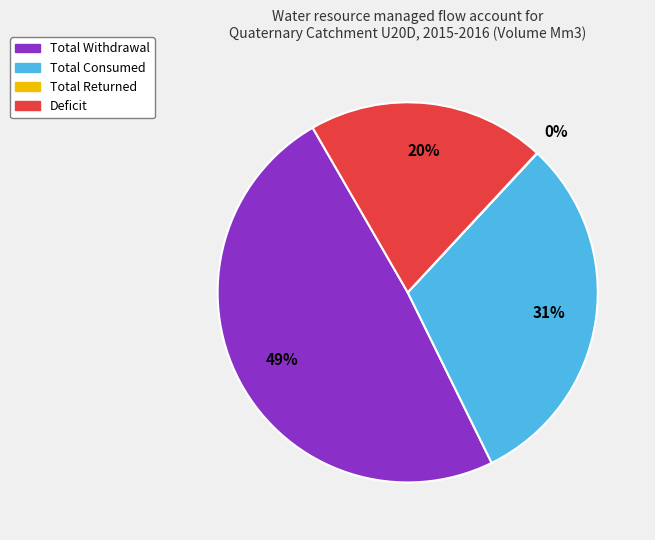

Does any single category account for the majority?

No